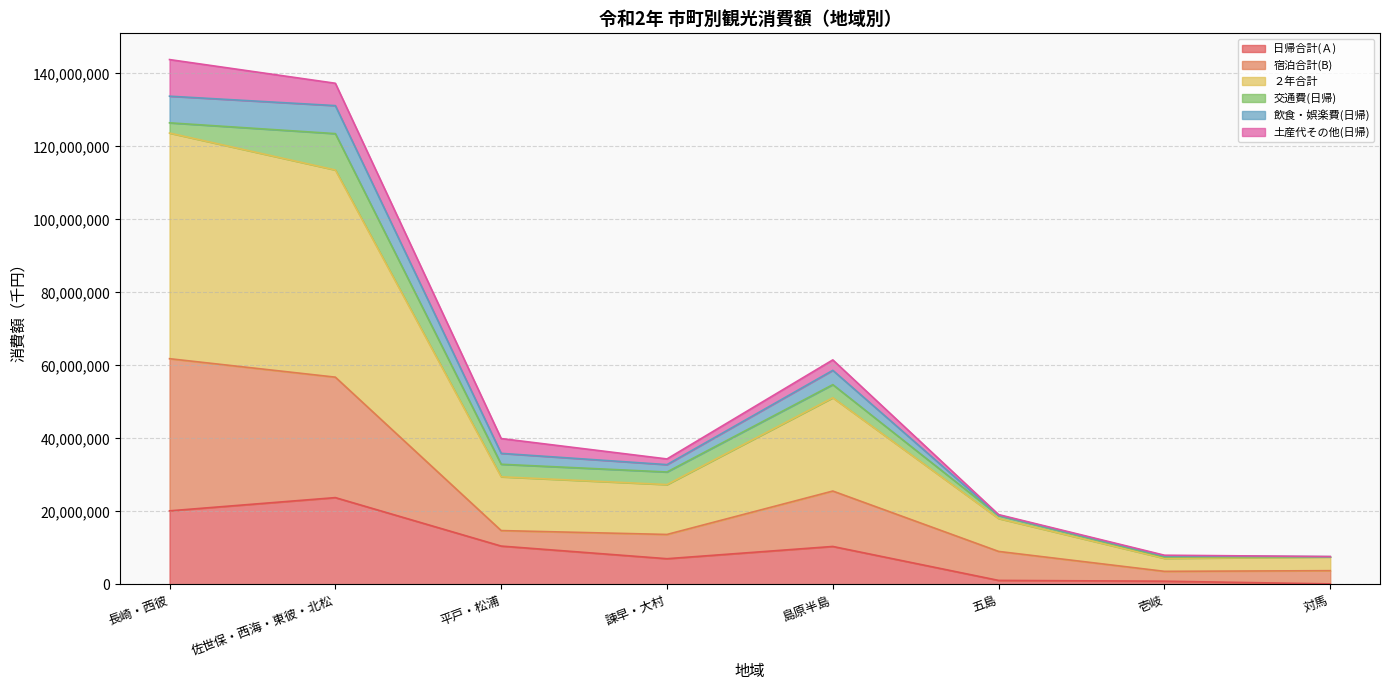

What is the total value across all series at 島原半島?

61503501